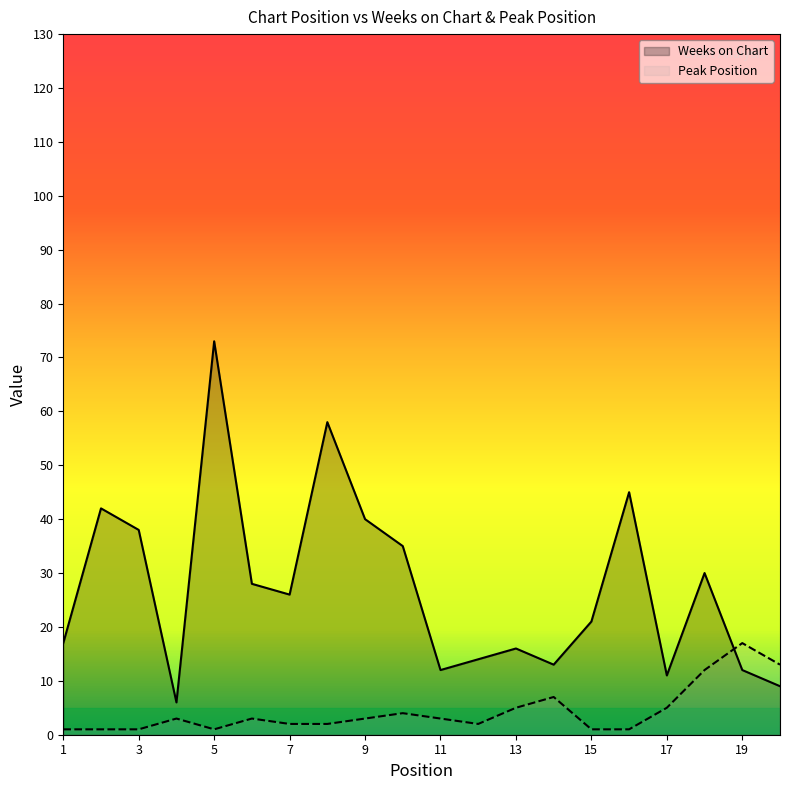

Which series has the widest spread of values?

Weeks on Chart